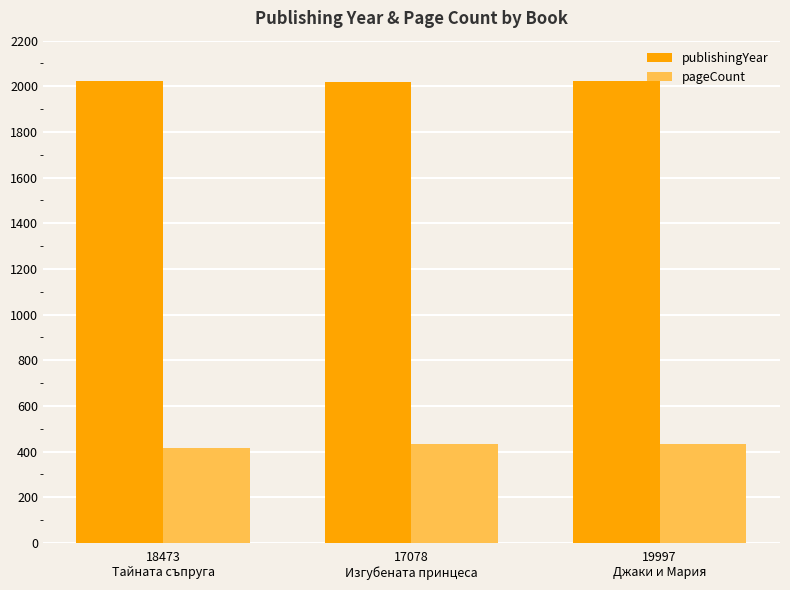

What is the maximum value shown in the chart?

2023